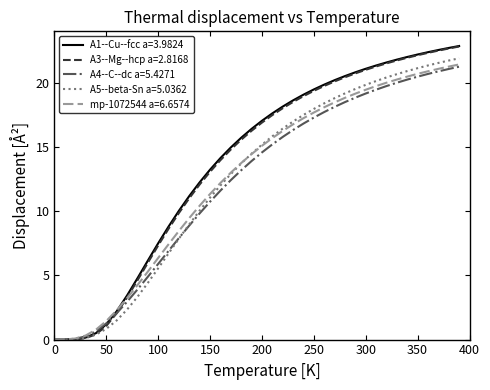

What is the maximum value shown in the chart?

22.9